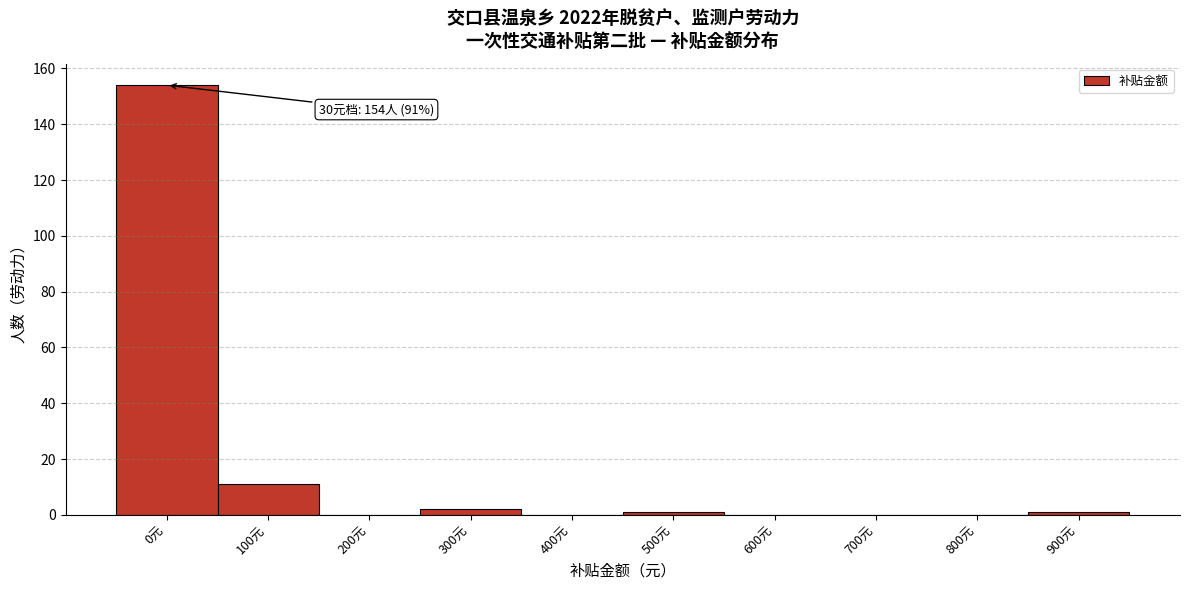

Reading left to right, list all the values displayed in this chart.

0元=154	100元=11	200元=0	300元=2	400元=0	500元=1	600元=0	700元=0	800元=0	900元=1